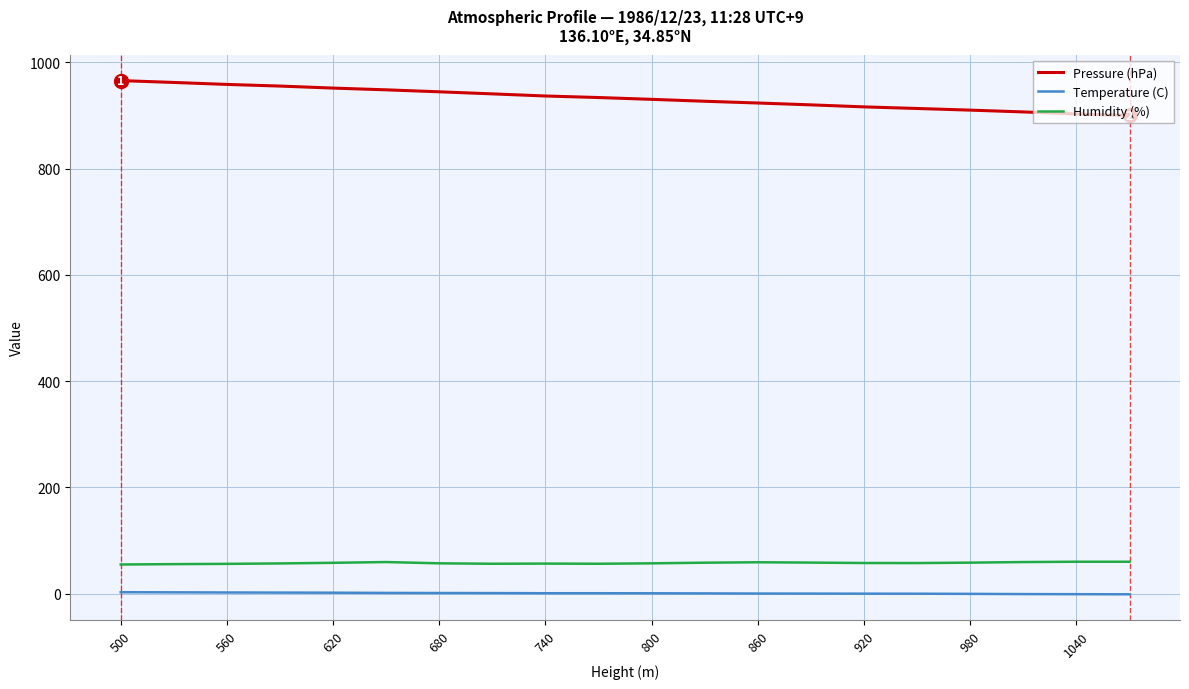

Which series has the largest total across all categories?

Pressure (hPa)